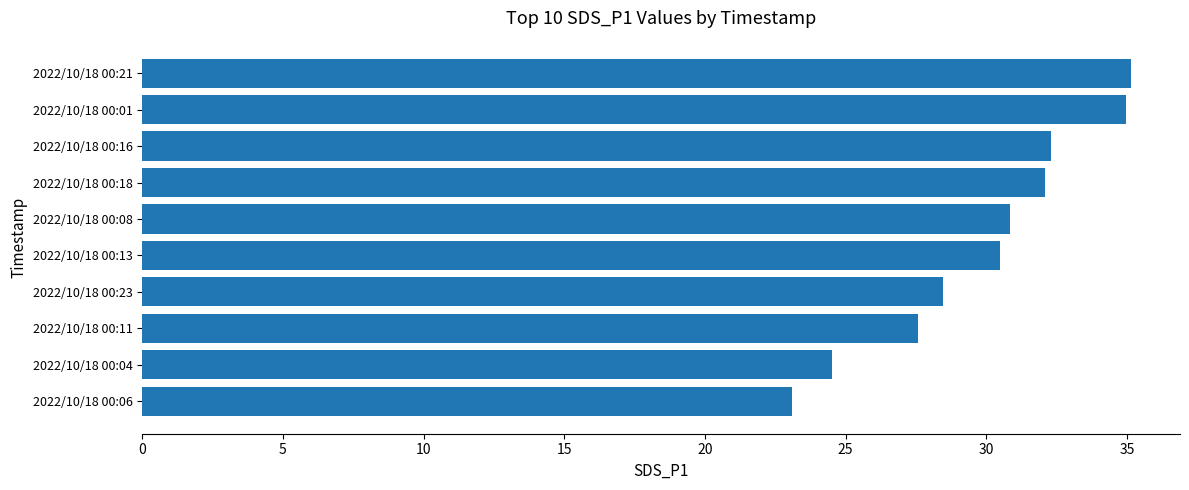

The chart shows a value of 27.6 at 2022/10/18 00:11. True or false?

True